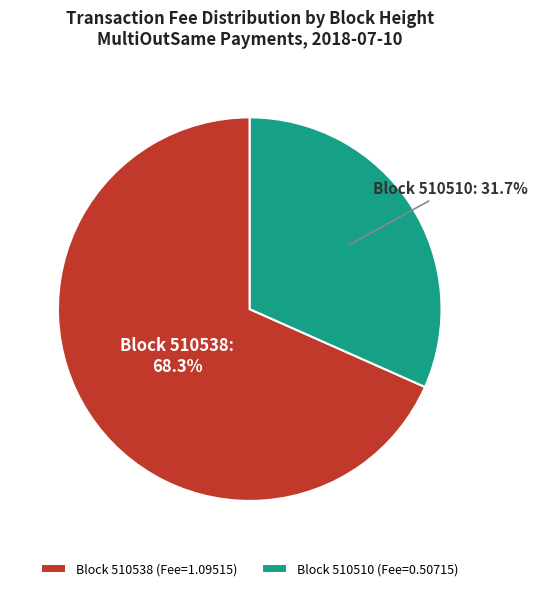

What is the smallest slice in the pie chart?

Block 510510 (Fee=0.50715)